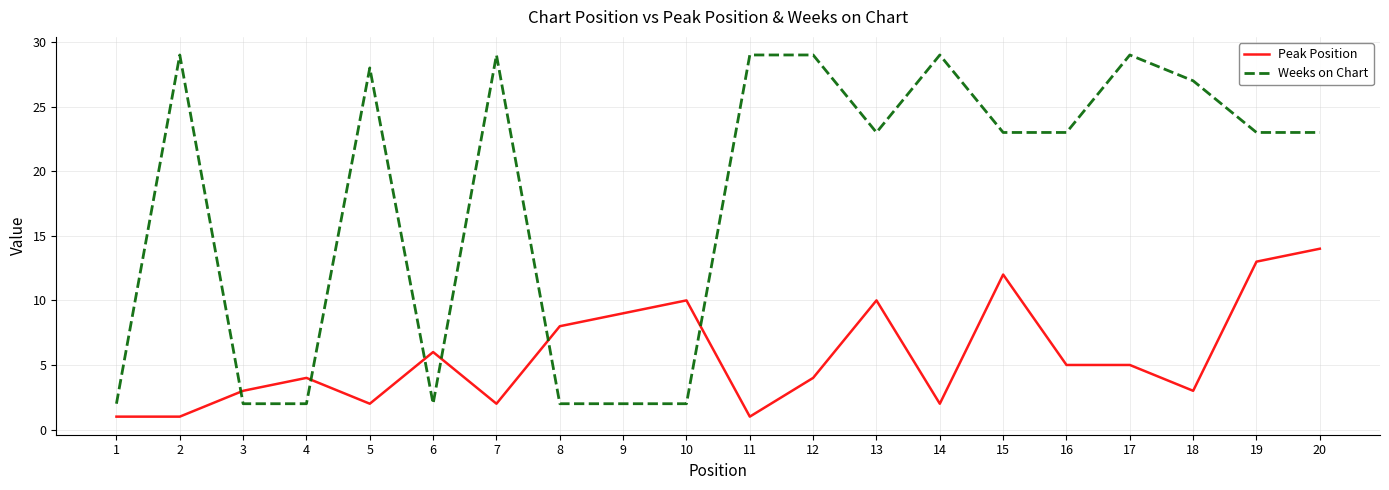

What is the total value across all series at 20?

37